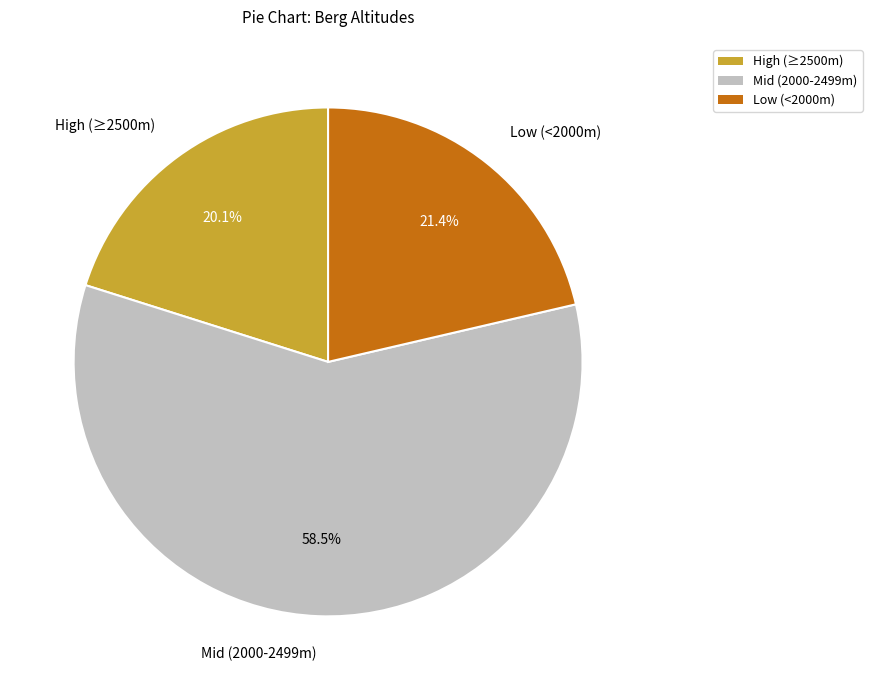

Is there a majority slice in this chart?

Yes